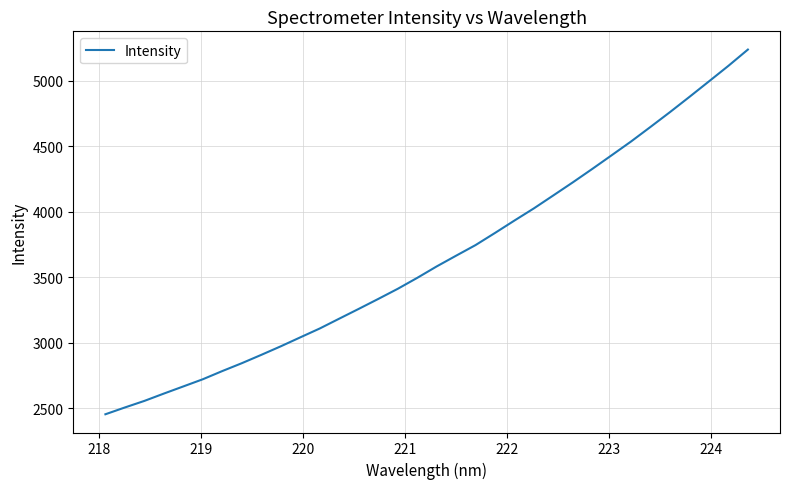

What is the maximum value shown in the chart?

5237.7